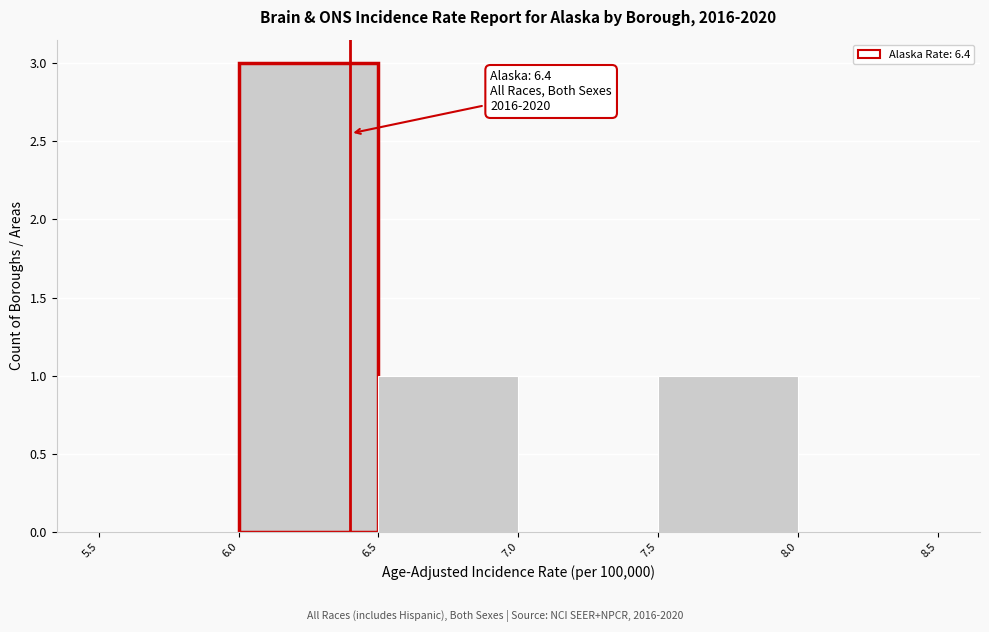

Over which range of the x-axis is the bar tallest?

6.0 to 6.5